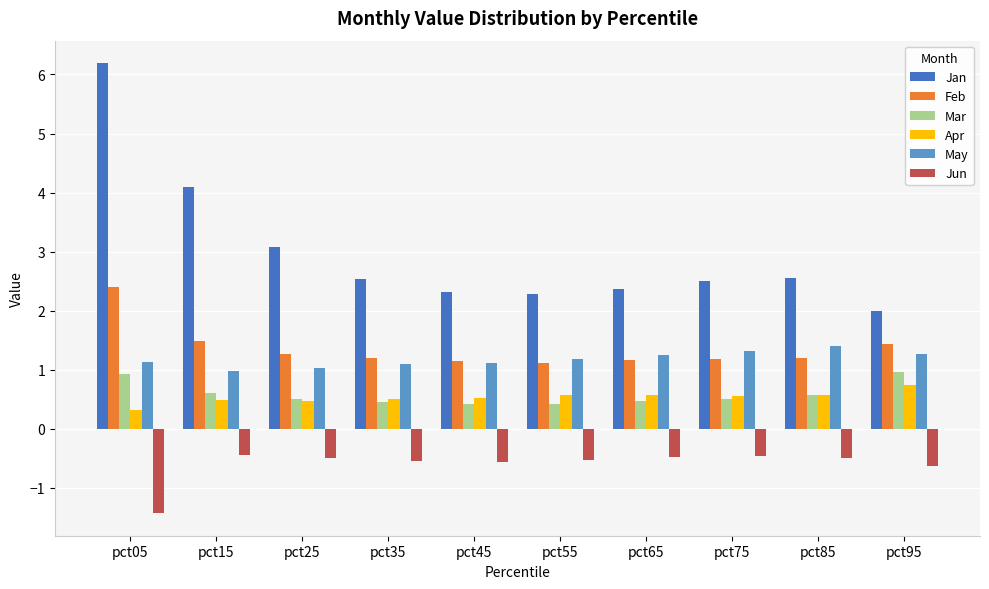

What is the difference between the highest and lowest values at pct95?

2.6